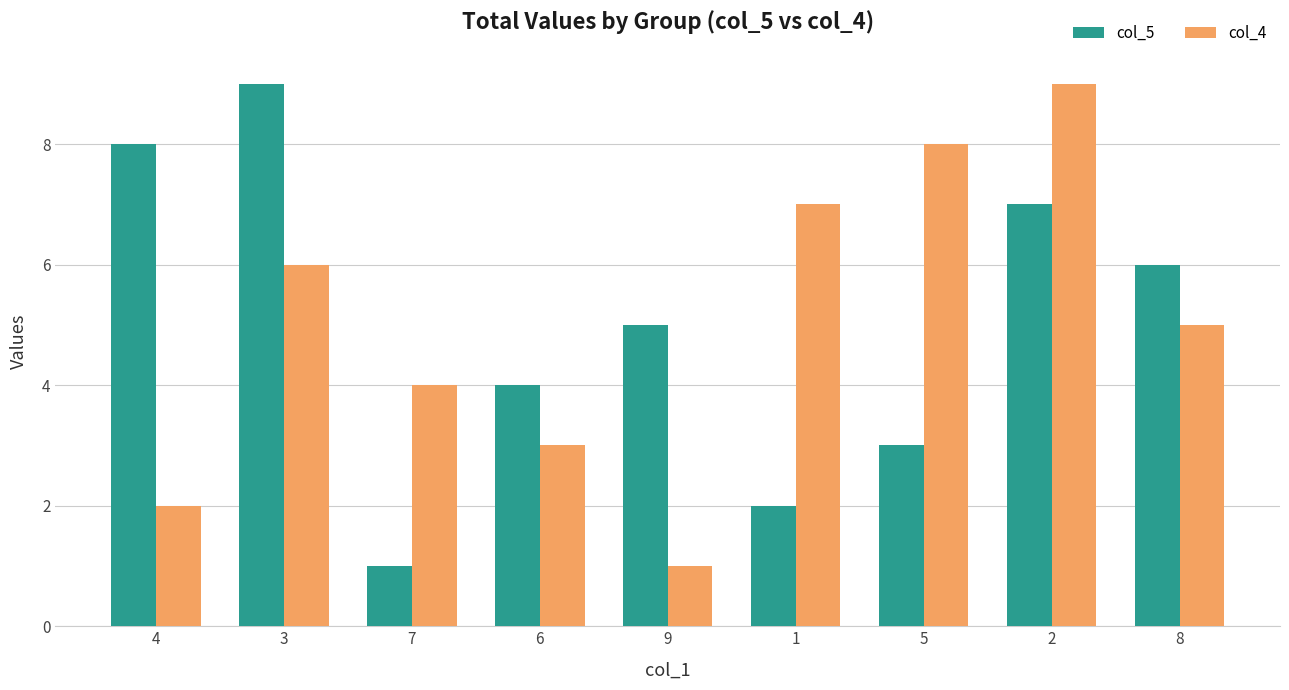

Count the number of categories in the chart.

9